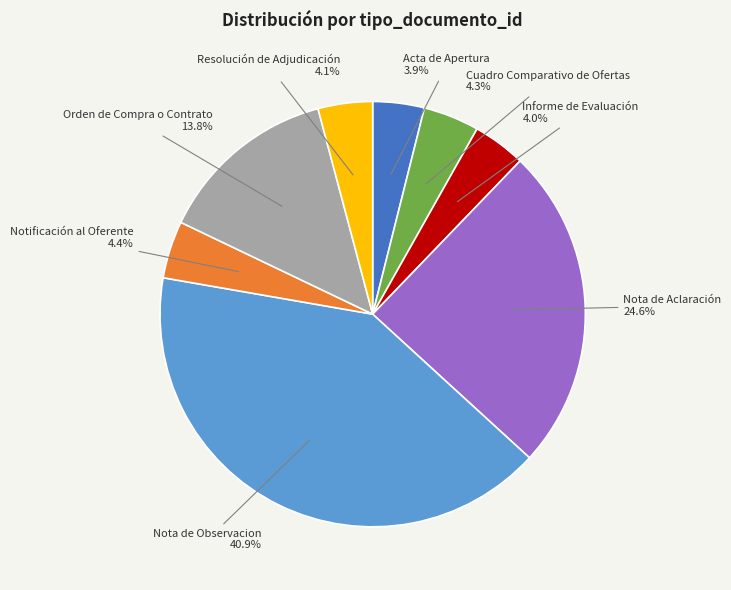

How many segments does this pie chart have?

8